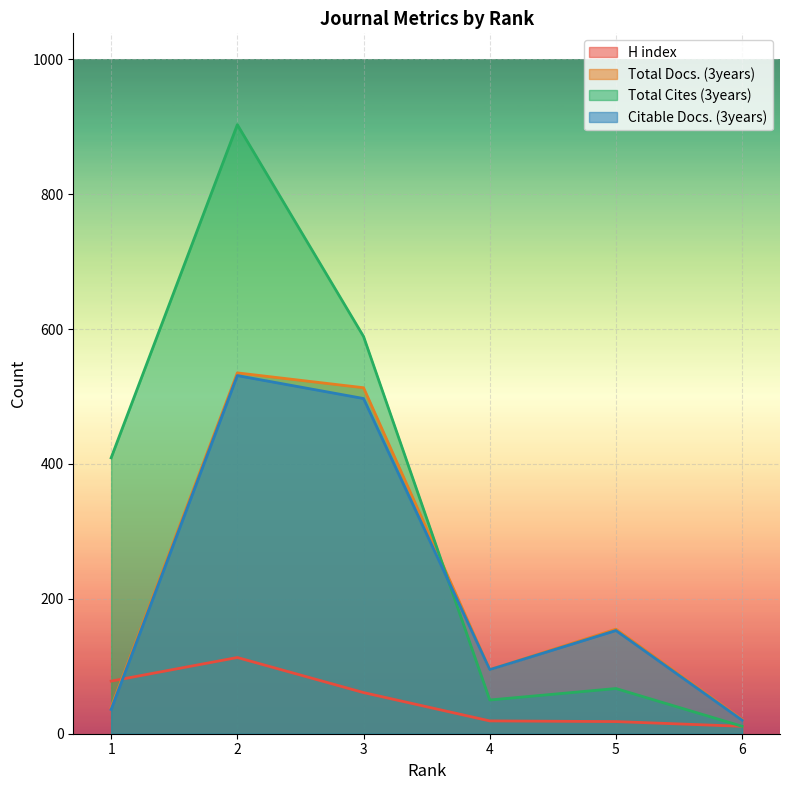

At how many categories does at least one series exceed 429?

2